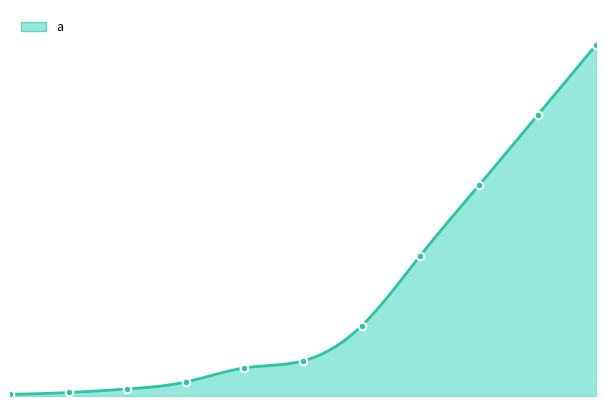

Which series reaches the minimum Y coordinate?

a